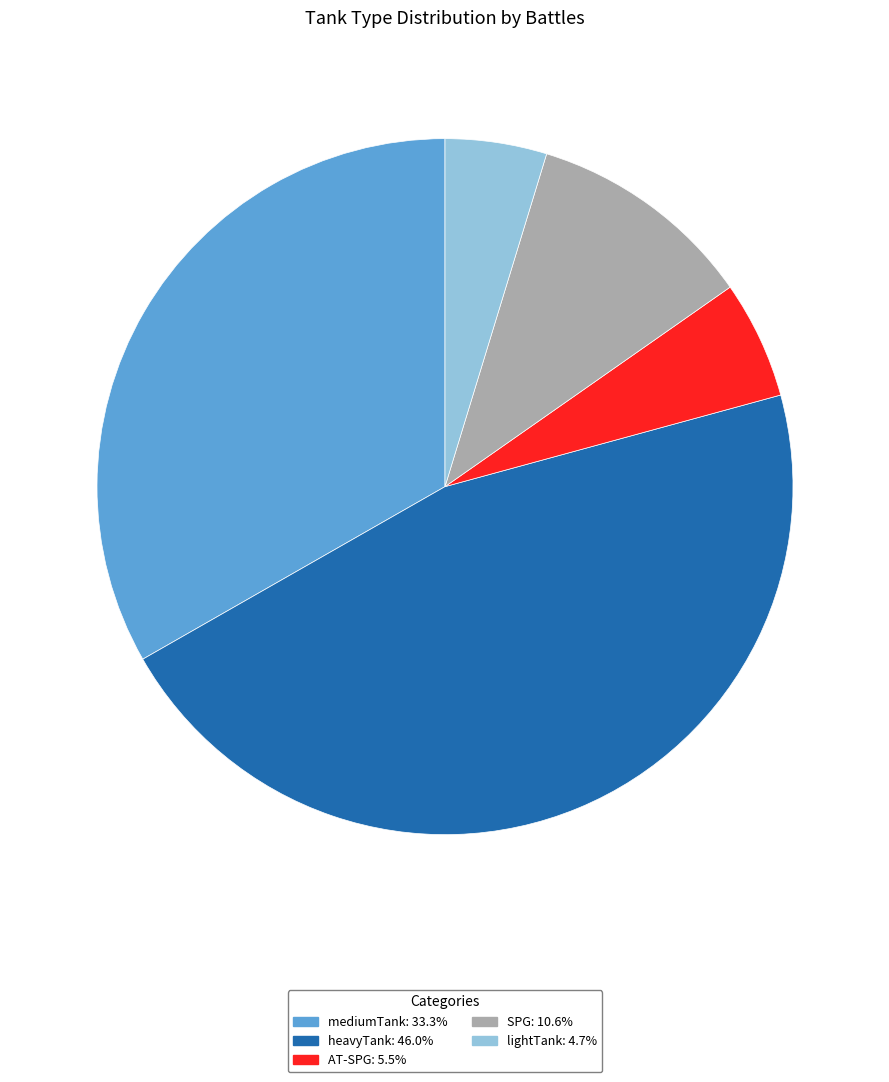

How many slices are in this pie chart?

5